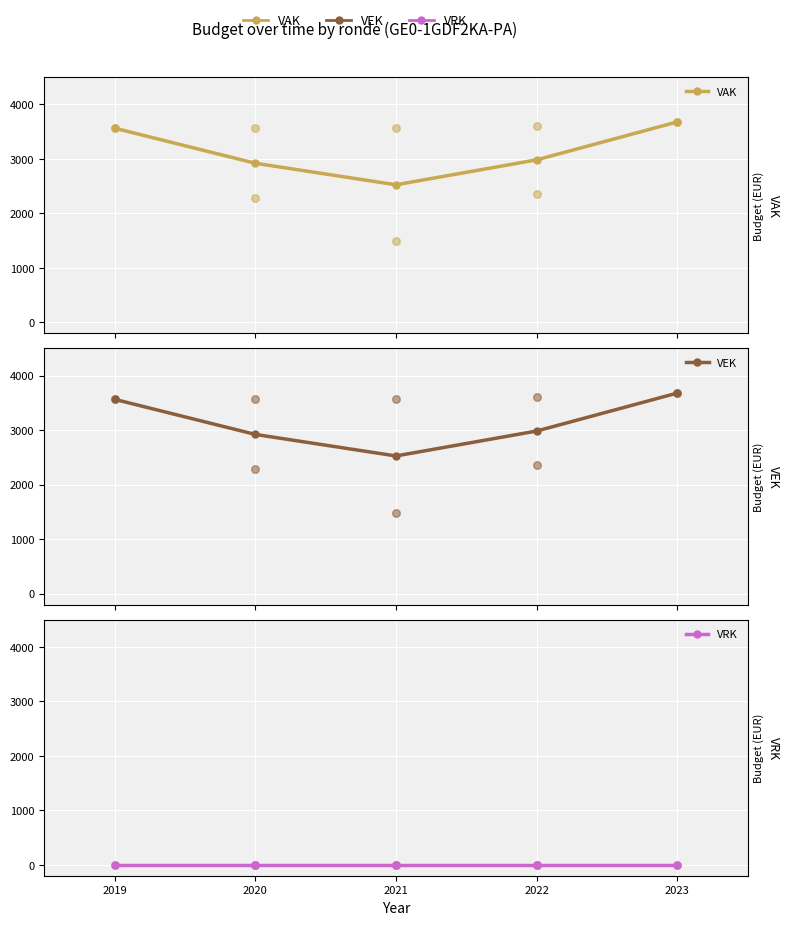

Which series contains the lowest Y value?

VRK